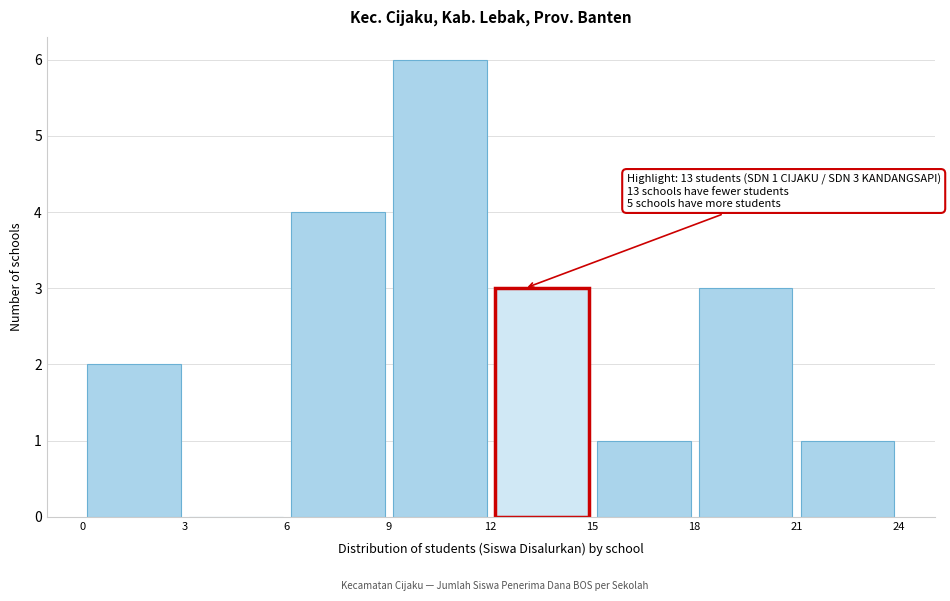

Over which range of the x-axis is the bar tallest?

9 to 12